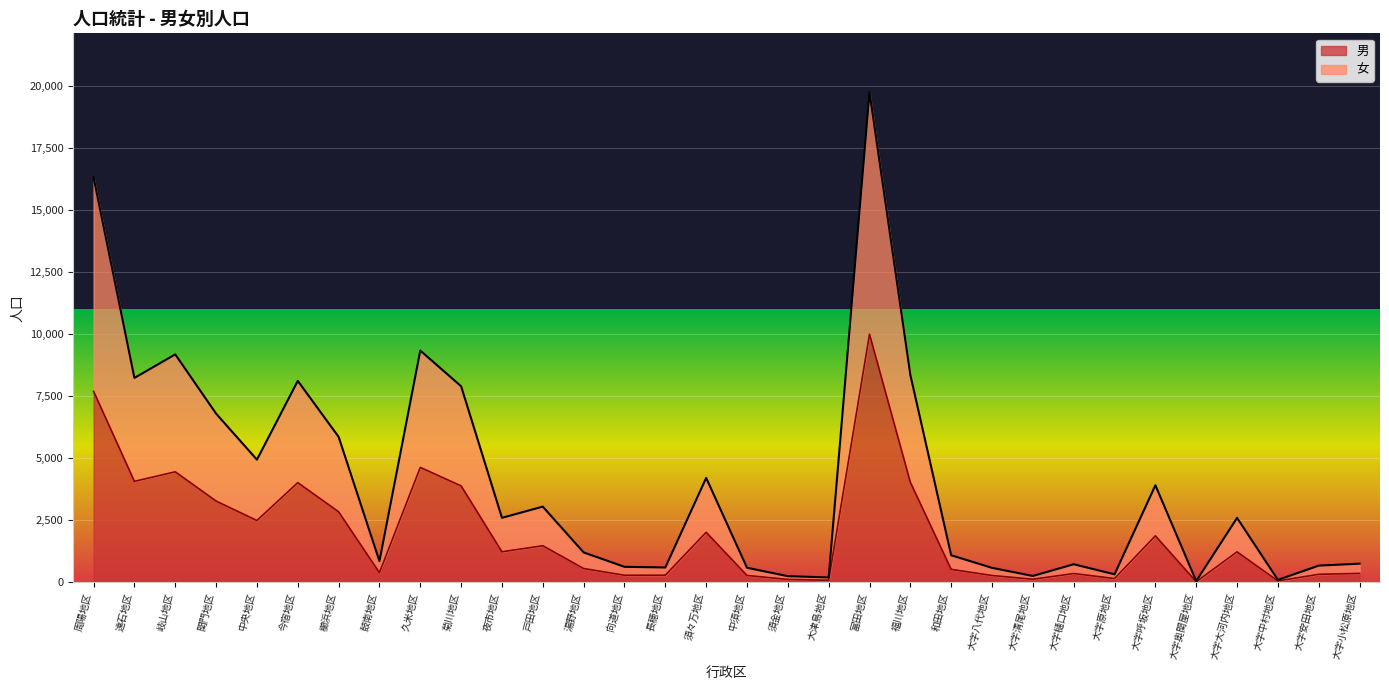

Reading left to right, what are all the values shown in this chart?

男: 周陽地区=7689	遠石地区=4063	岐山地区=4447	関門地区=3268	中央地区=2485	今宿地区=4010	櫛浜地区=2837	鼓南地区=384	久米地区=4624	菊川地区=3879	夜市地区=1225	戸田地区=1470	湯野地区=551	向道地区=280	長穂地区=282	須々万地区=2011	中須地区=272	須金地区=111	大津島地区=79	富田地区=9989	福川地区=4026	和田地区=517	大字八代地区=270	大字清尾地区=119	大字樋口地区=349	大字原地区=148	大字呼坂地区=1868	大字奥関屋地区=20	大字大河内地区=1222	大字中村地区=52	大字安田地区=318	大字小松原地区=354
女: 周陽地区=16309	遠石地区=8228	岐山地区=9176	関門地区=6790	中央地区=4936	今宿地区=8109	櫛浜地区=5855	鼓南地区=850	久米地区=9330	菊川地区=7892	夜市地区=2594	戸田地区=3044	湯野地区=1199	向道地区=620	長穂地区=593	須々万地区=4202	中須地区=582	須金地区=244	大津島地区=191	富田地区=19738	福川地区=8349	和田地区=1085	大字八代地区=578	大字清尾地区=252	大字樋口地区=723	大字原地区=318	大字呼坂地区=3905	大字奥関屋地区=45	大字大河内地区=2591	大字中村地区=94	大字安田地区=668	大字小松原地区=747